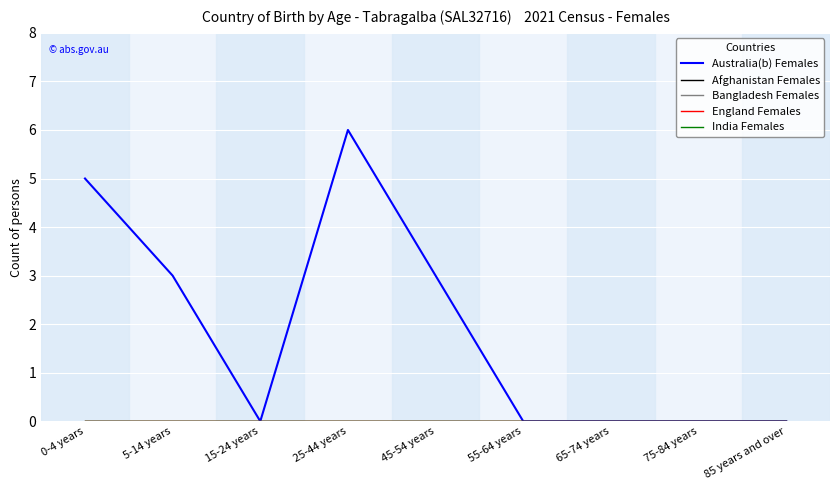

Does the chart display data point markers on the line(s)?

No